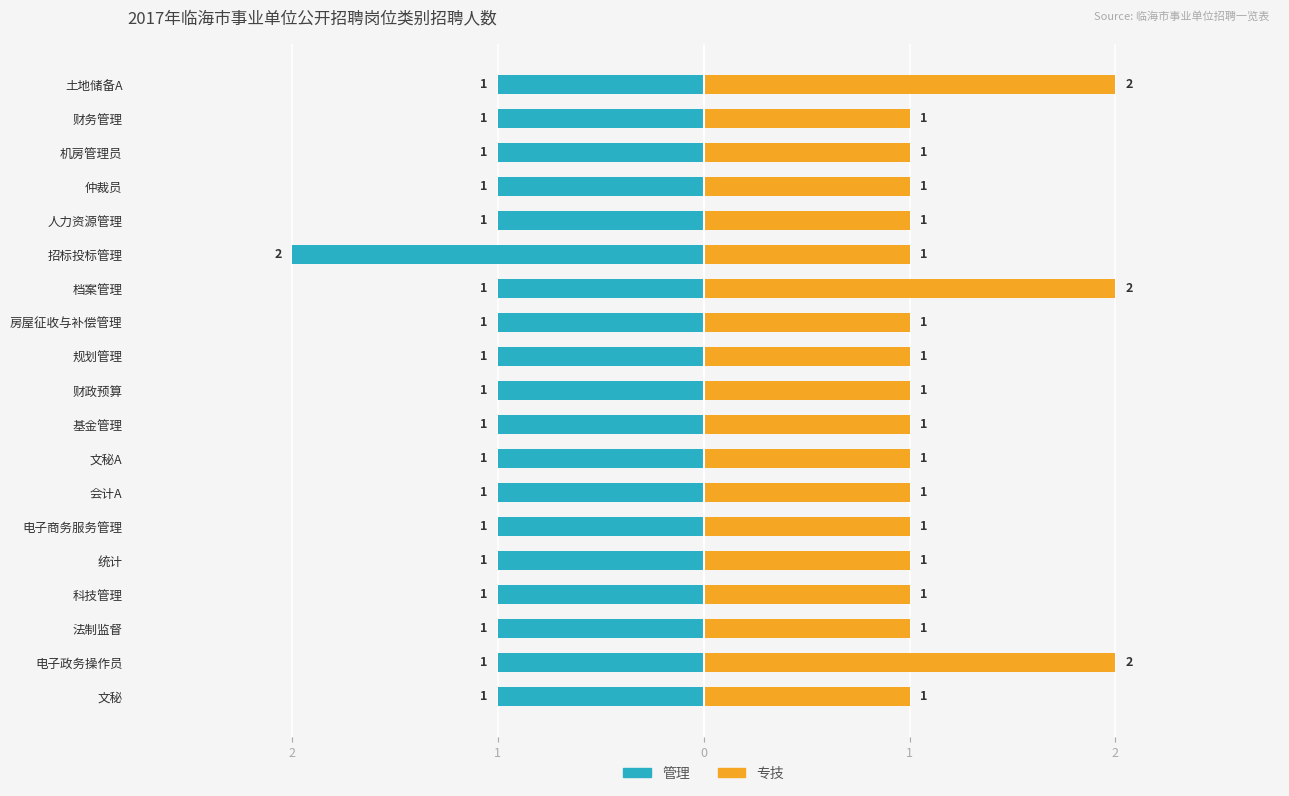

Is the value of 管理 at 文秘A greater than the value of 专技 at 机房管理员?

No